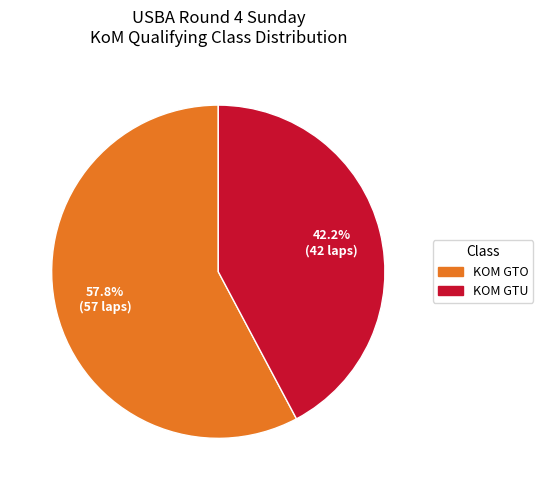

Which category has the smallest portion of the pie?

KOM GTU